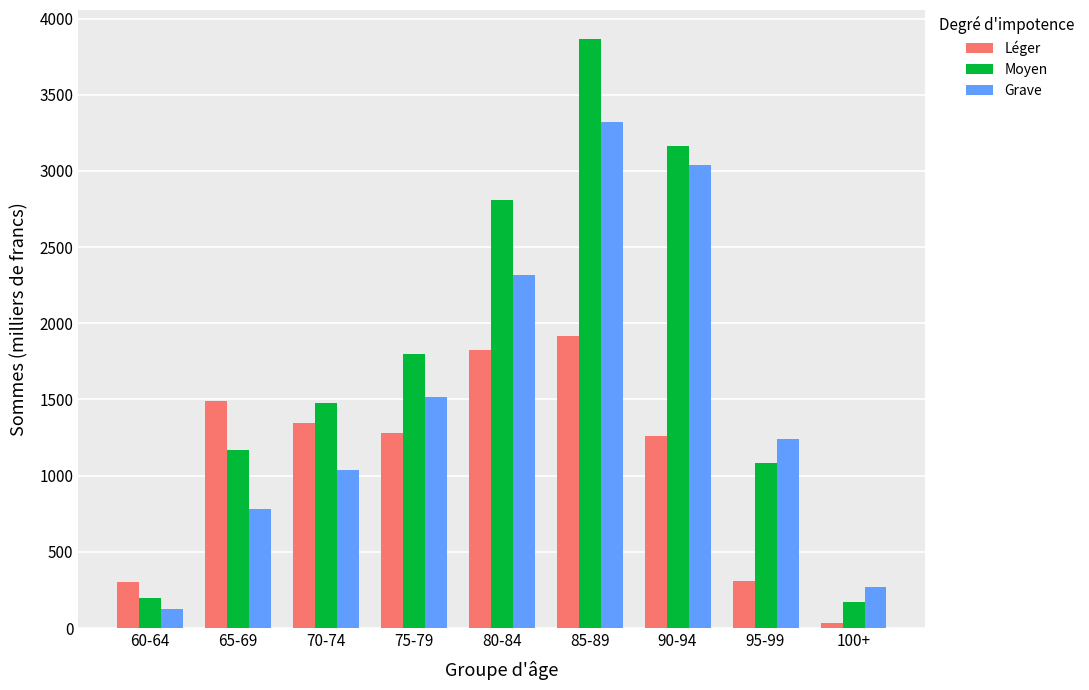

Between 80-84 and 85-89, which series saw the biggest shift?

Moyen